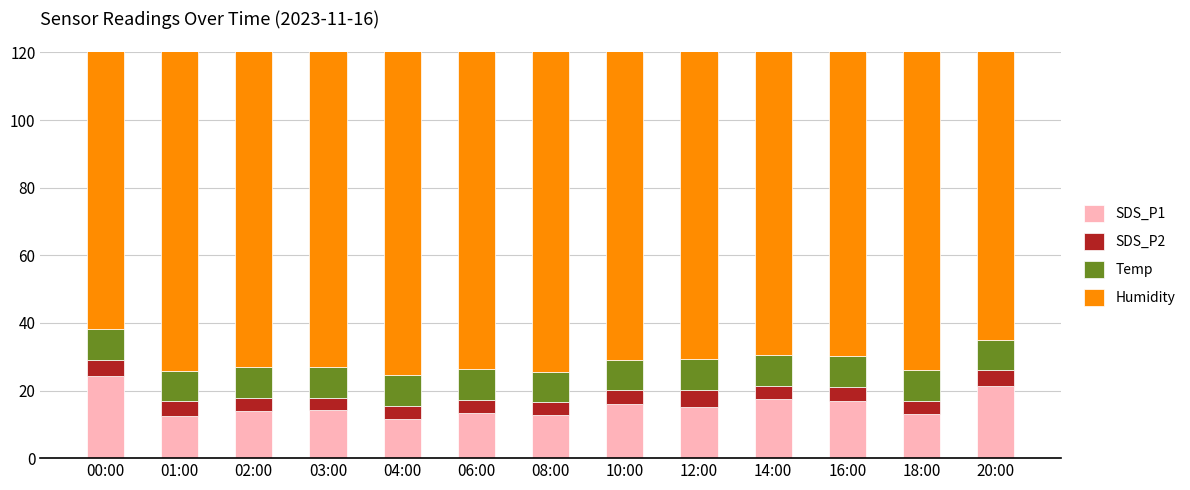

Rank the series by their maximum value, from highest to lowest.

Humidity, SDS_P1, Temp, SDS_P2